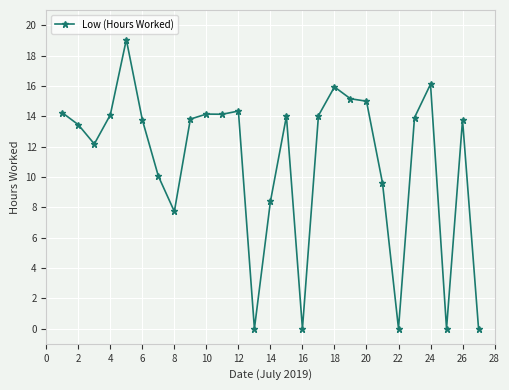

What is the greatest value displayed?

19.1